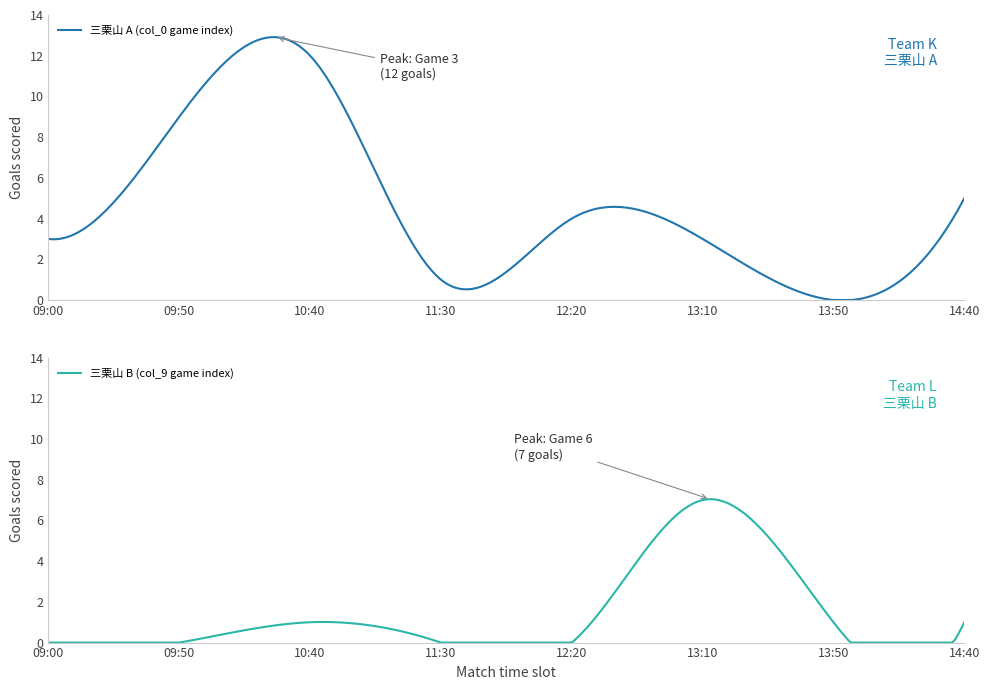

Between 0 and 3, which is larger?

3